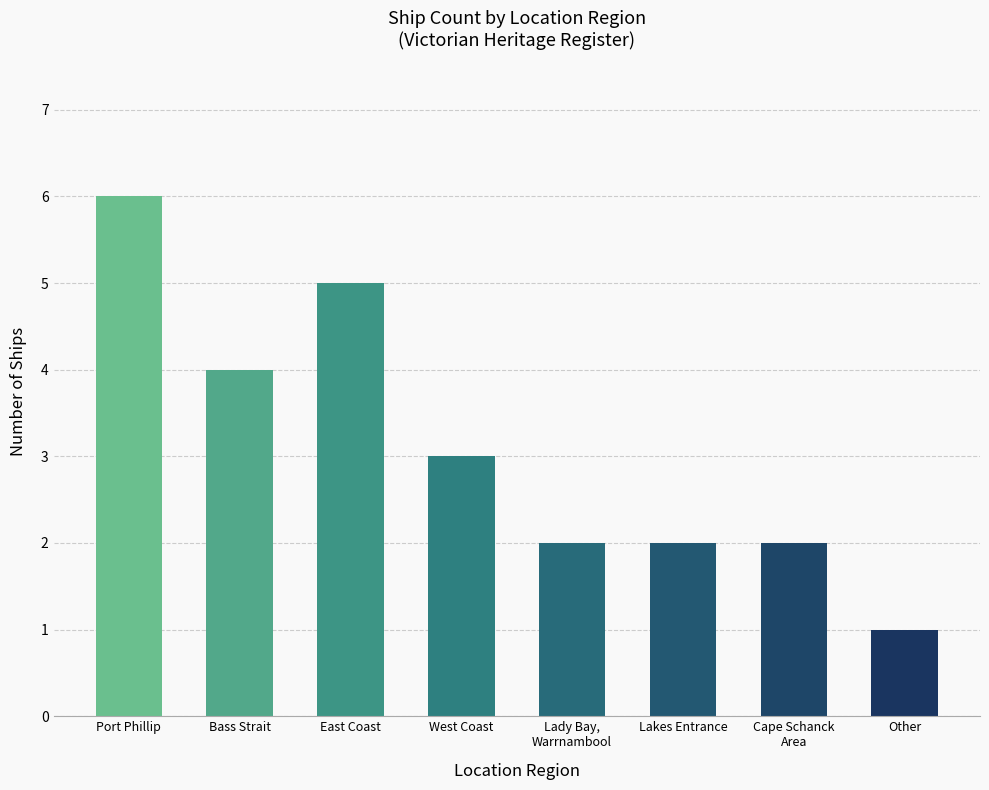

What position from the left is West Coast?

4